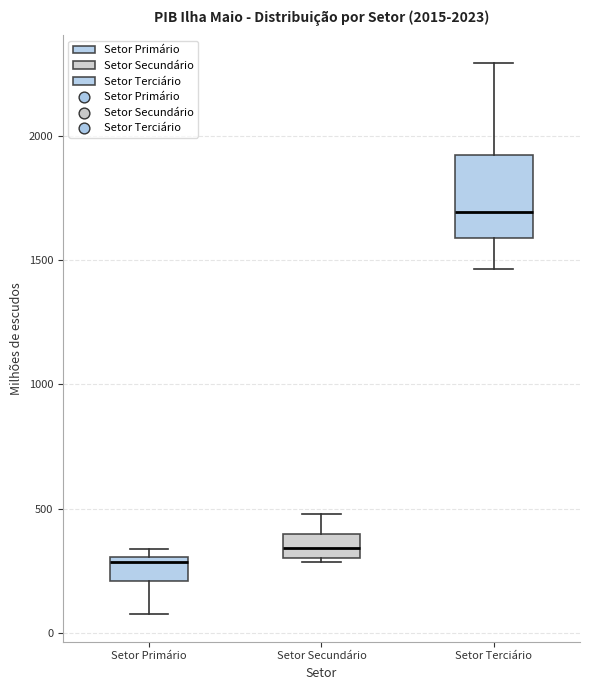

Which box is the tallest, from its lower edge to its upper edge?

Setor Terciário